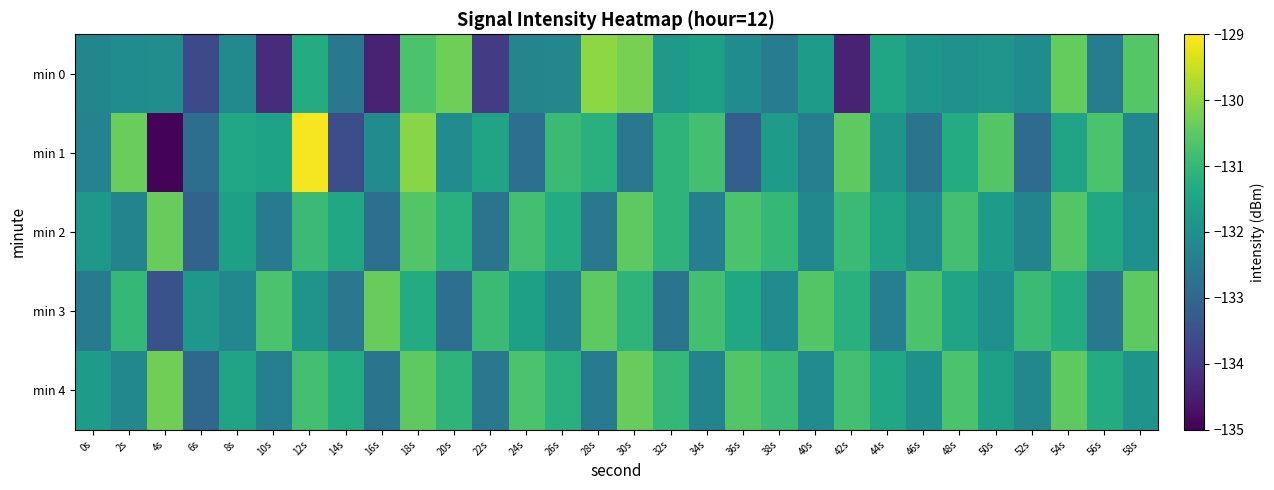

Reading left to right, extract all data points from this chart.

min 0: 0s=-132.2	2s=-132.1	4s=-132.1	6s=-133.7	8s=-132.2	10s=-134.2	12s=-131.3	14s=-132.6	16s=-134.4	18s=-130.7	20s=-130.3	22s=-133.9	24s=-132.3	26s=-132.2	28s=-130.0	30s=-130.2	32s=-131.8	34s=-131.6	36s=-132.1	38s=-132.5	40s=-131.7	42s=-134.4	44s=-131.4	46s=-131.9	48s=-132.0	50s=-131.9	52s=-132.1	54s=-130.4	56s=-132.5	58s=-130.6
min 1: 0s=-132.4	2s=-130.4	4s=-135.0	6s=-132.8	8s=-131.4	10s=-131.5	12s=-129.1	14s=-133.6	16s=-132.1	18s=-130.1	20s=-132.1	22s=-131.5	24s=-132.8	26s=-130.9	28s=-131.2	30s=-132.6	32s=-131.1	34s=-130.8	36s=-133.2	38s=-131.7	40s=-132.4	42s=-130.5	44s=-131.9	46s=-132.7	48s=-131.3	50s=-130.6	52s=-132.9	54s=-131.5	56s=-130.7	58s=-132.2
min 2: 0s=-131.8	2s=-132.3	4s=-130.4	6s=-133.1	8s=-131.6	10s=-132.5	12s=-130.9	14s=-131.4	16s=-132.8	18s=-130.6	20s=-131.2	22s=-132.7	24s=-130.8	26s=-131.3	28s=-132.6	30s=-130.5	32s=-131.1	34s=-132.4	36s=-130.7	38s=-131.0	40s=-132.2	42s=-130.9	44s=-131.5	46s=-132.1	48s=-130.8	50s=-131.7	52s=-132.3	54s=-130.6	56s=-131.4	58s=-132.0
min 3: 0s=-132.5	2s=-131.0	4s=-133.5	6s=-131.8	8s=-132.2	10s=-130.7	12s=-131.9	14s=-132.6	16s=-130.4	18s=-131.3	20s=-132.8	22s=-130.9	24s=-131.6	26s=-132.3	28s=-130.5	30s=-131.1	32s=-132.7	34s=-130.8	36s=-131.4	38s=-132.1	40s=-130.6	42s=-131.2	44s=-132.4	46s=-130.7	48s=-131.5	50s=-132.0	52s=-130.9	54s=-131.3	56s=-132.6	58s=-130.5
min 4: 0s=-131.7	2s=-132.2	4s=-130.3	6s=-133.0	8s=-131.5	10s=-132.4	12s=-130.8	14s=-131.3	16s=-132.7	18s=-130.5	20s=-131.1	22s=-132.6	24s=-130.7	26s=-131.2	28s=-132.5	30s=-130.4	32s=-131.0	34s=-132.3	36s=-130.6	38s=-130.9	40s=-132.1	42s=-130.8	44s=-131.4	46s=-132.0	48s=-130.7	50s=-131.6	52s=-132.2	54s=-130.5	56s=-131.3	58s=-131.9